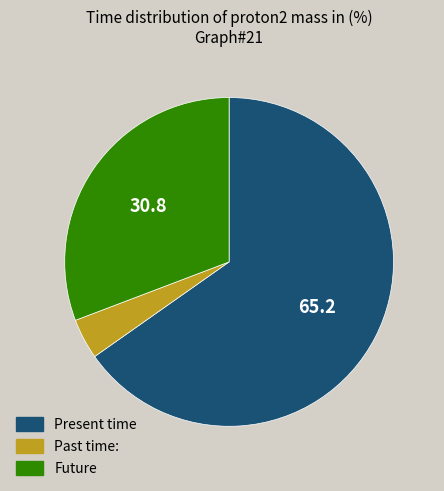

How many segments does this pie chart have?

3